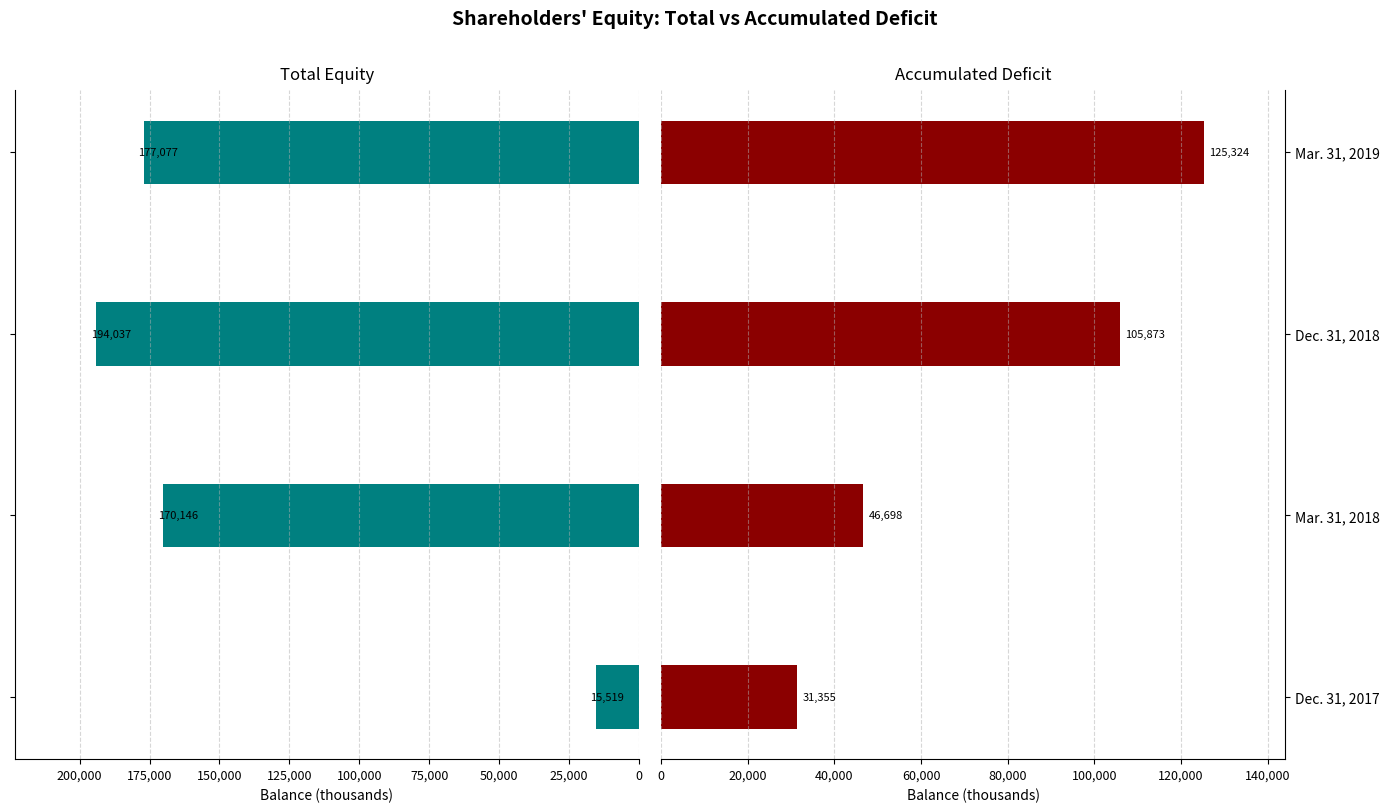

The Accumulated Deficit series shows 178065 at Dec. 31, 2018. True or false?

False